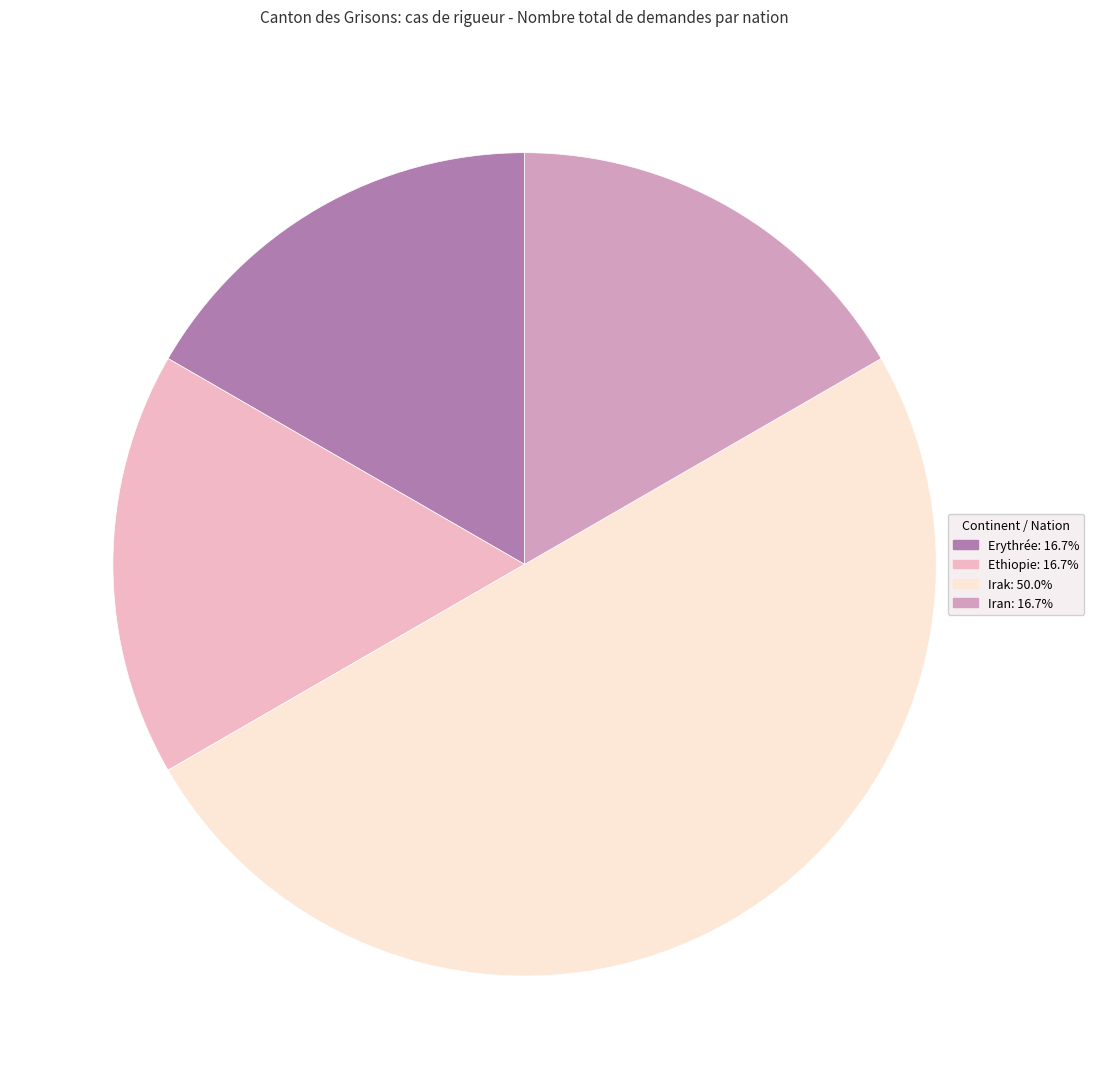

Count the number of slices in the pie.

4